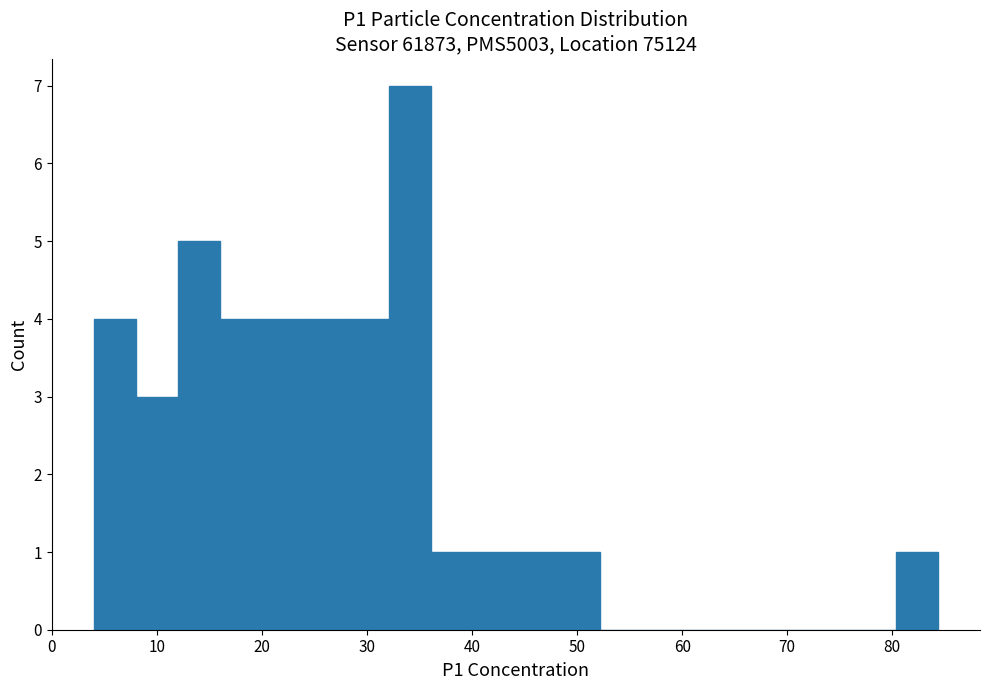

Over which range of the x-axis is the bar tallest?

32 to 36